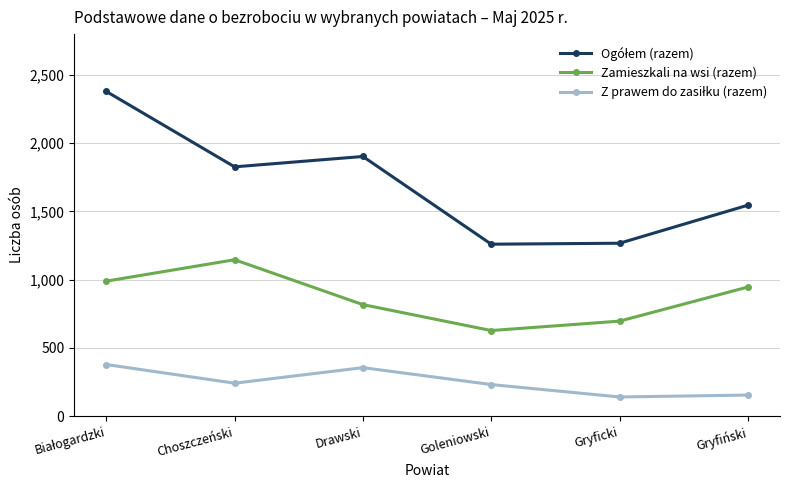

Which category has the highest value in the Zamieszkali na wsi (razem) series?

Choszczeński